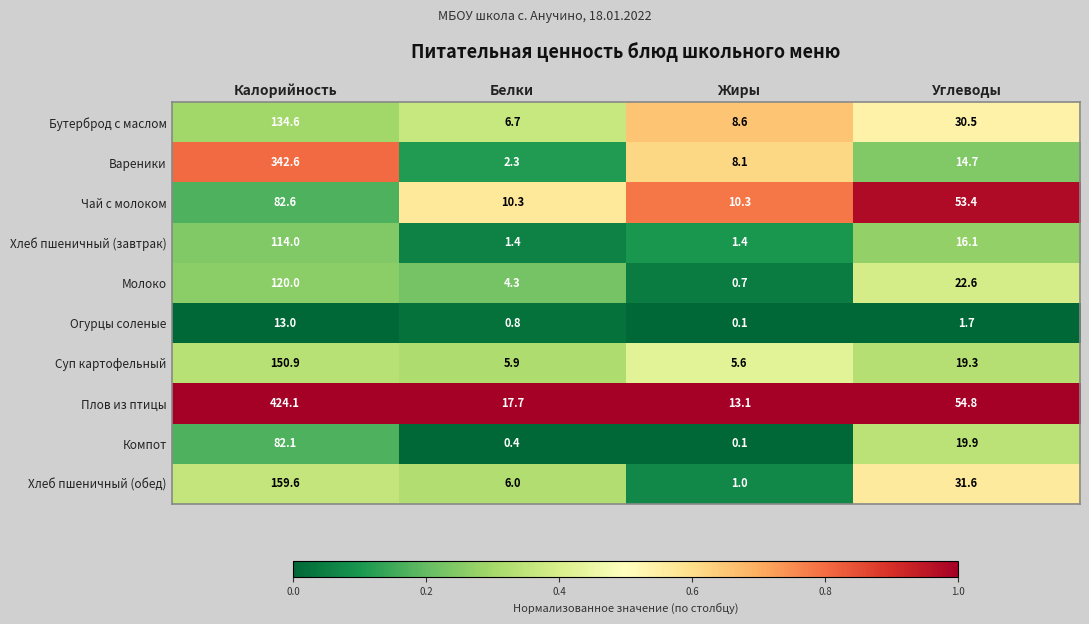

At how many categories does at least one series exceed 0?

4